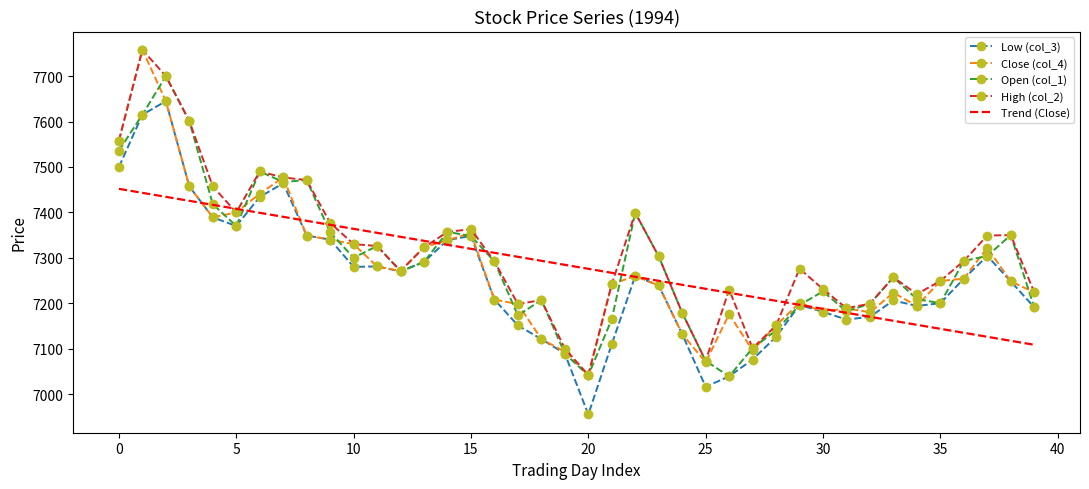

What is the maximum value for Low (col_3)?

7645.0